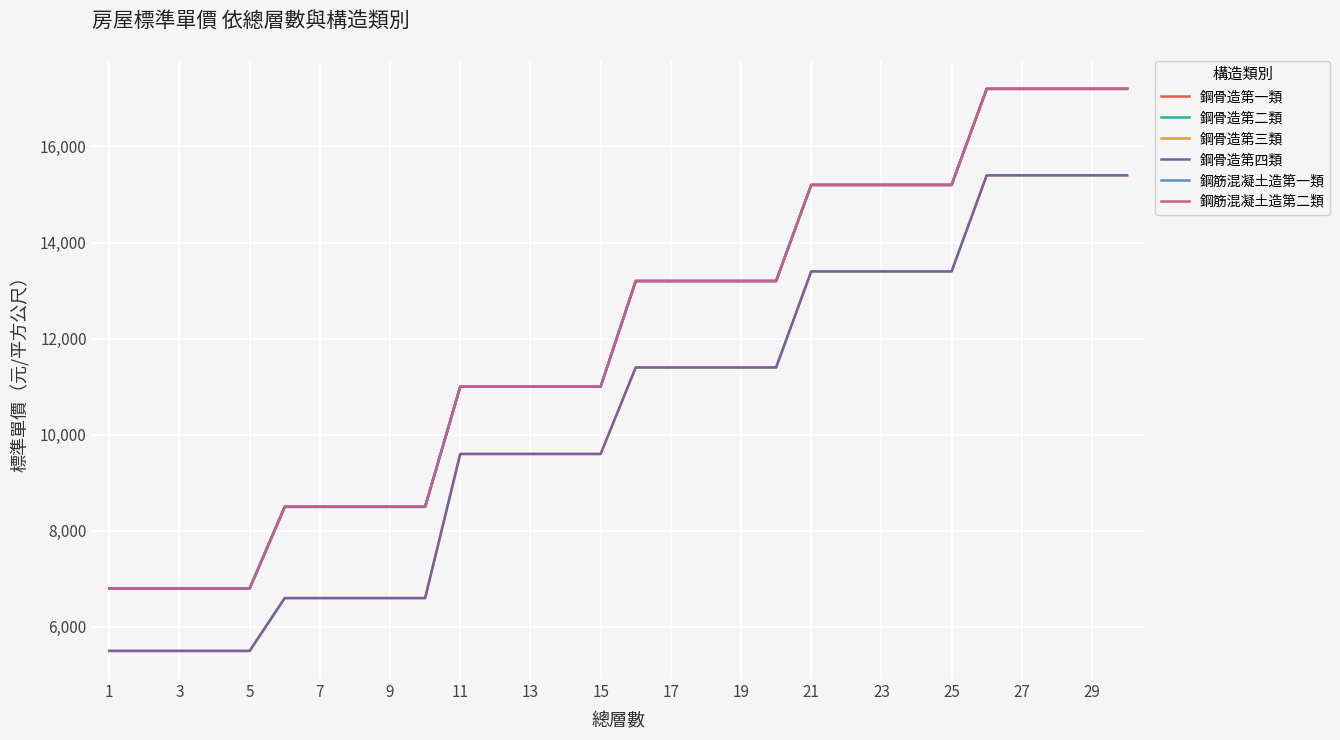

Does the chart have visible grid lines?

Yes